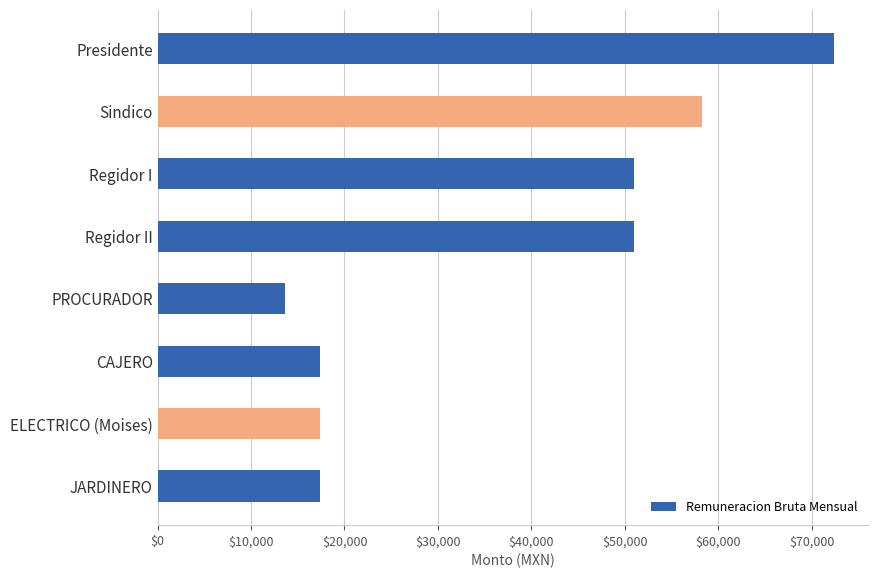

What is the maximum value shown in the chart?

72438.7